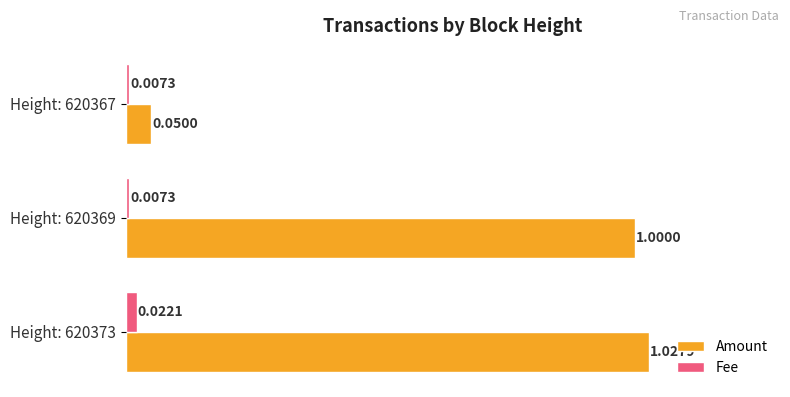

Rank the series by their maximum value, from highest to lowest.

Amount, Fee